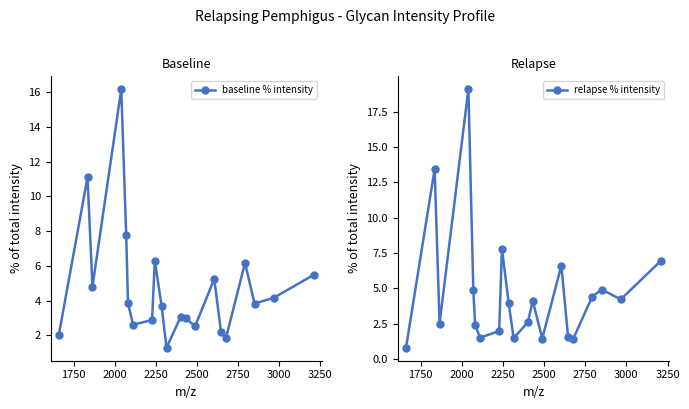

What is the highest value of the baseline % intensity series?

16.2